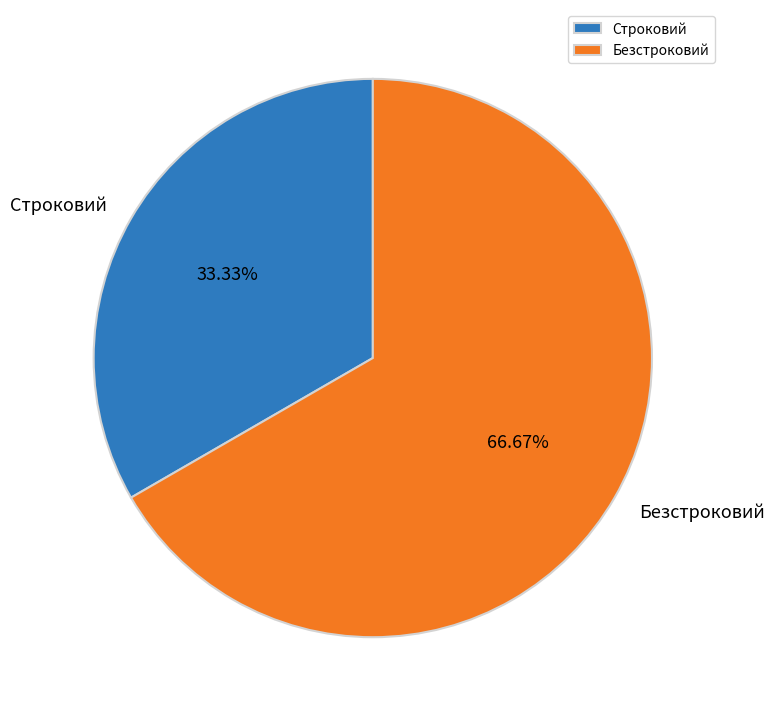

To the nearest percent, what percentage of the pie is Безстроковий?

67%